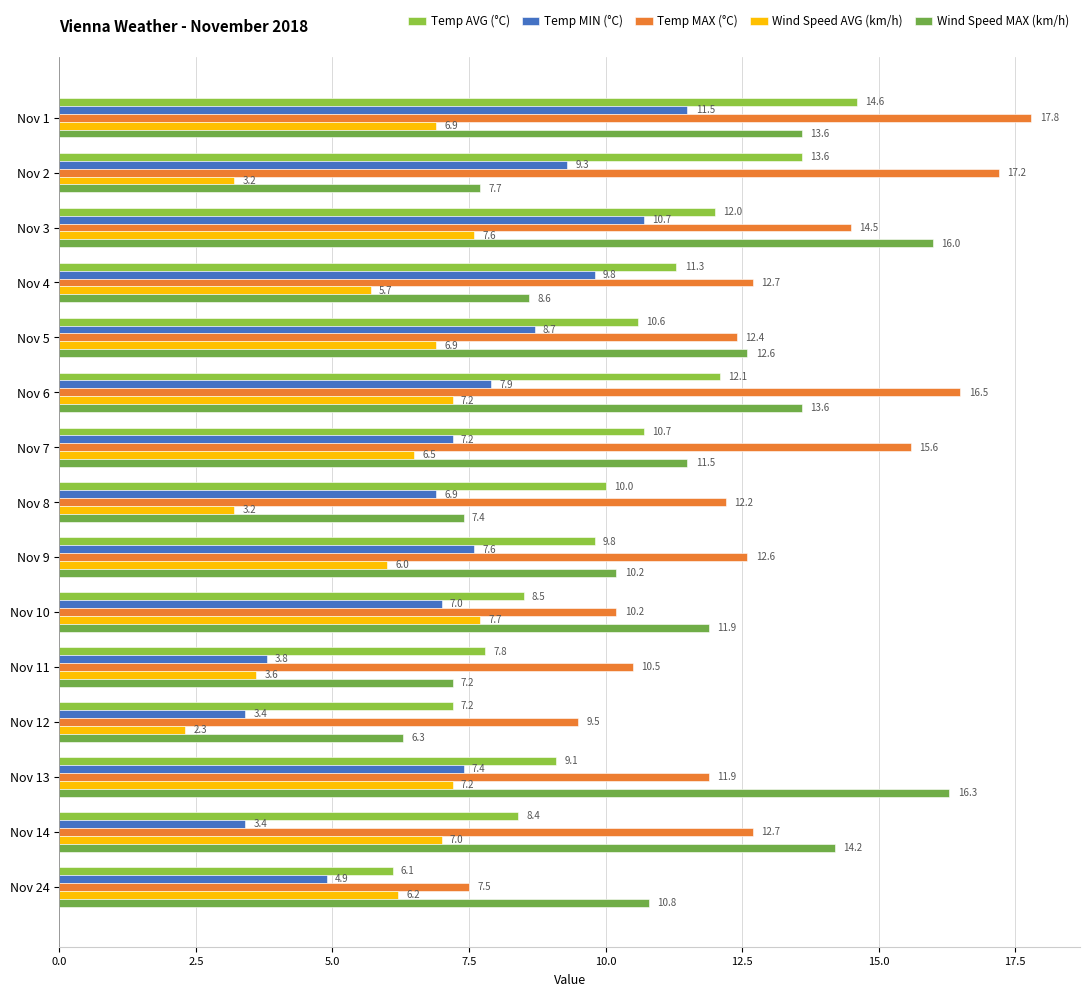

What is the maximum value shown in the chart?

17.8